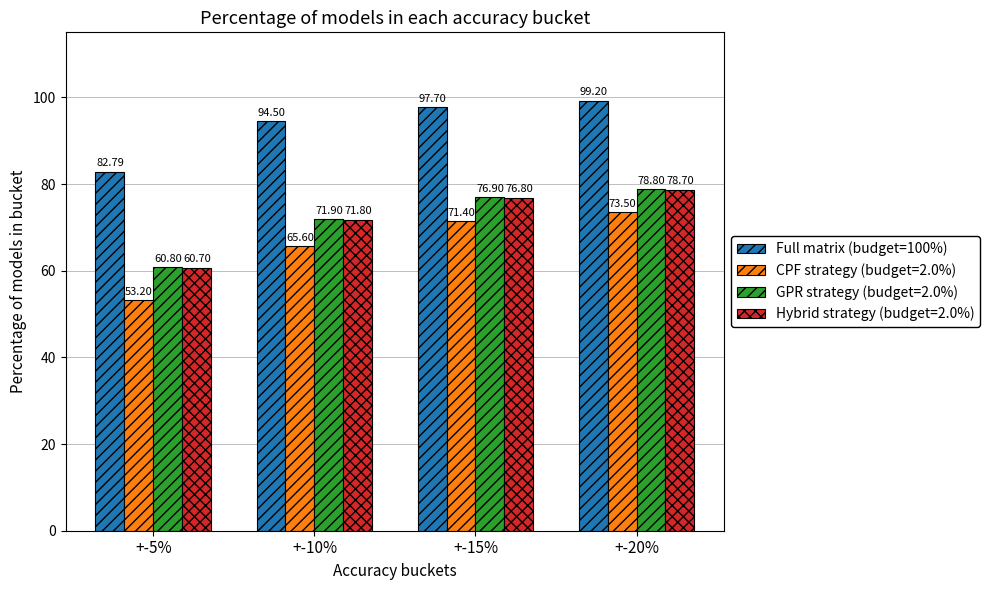

At which category is the sum across all series the highest?

+-20%